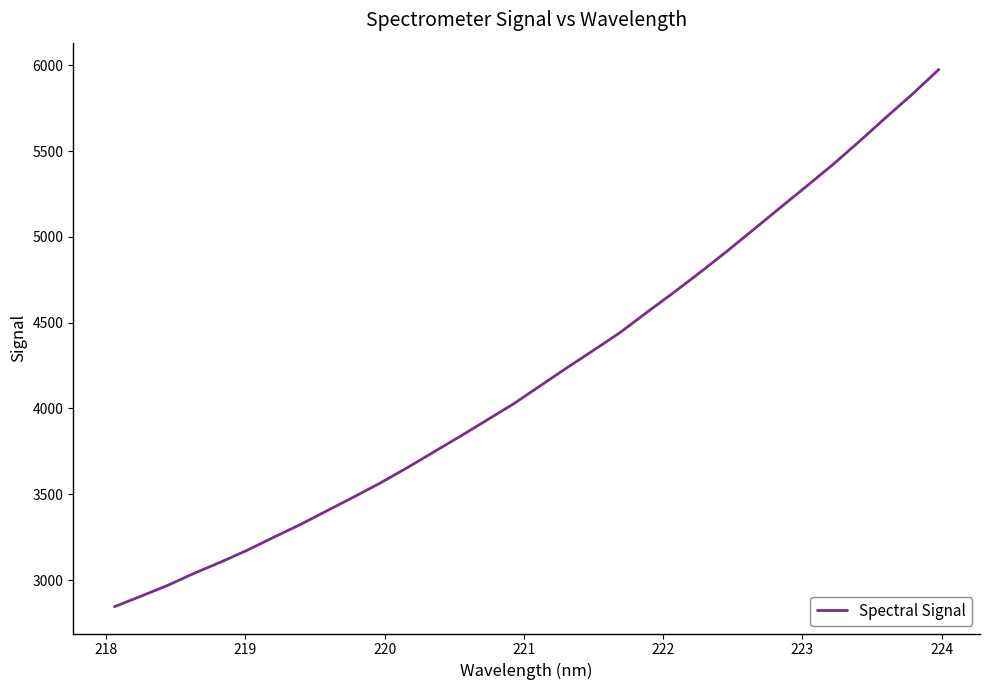

What is the maximum value shown in the chart?

5975.3